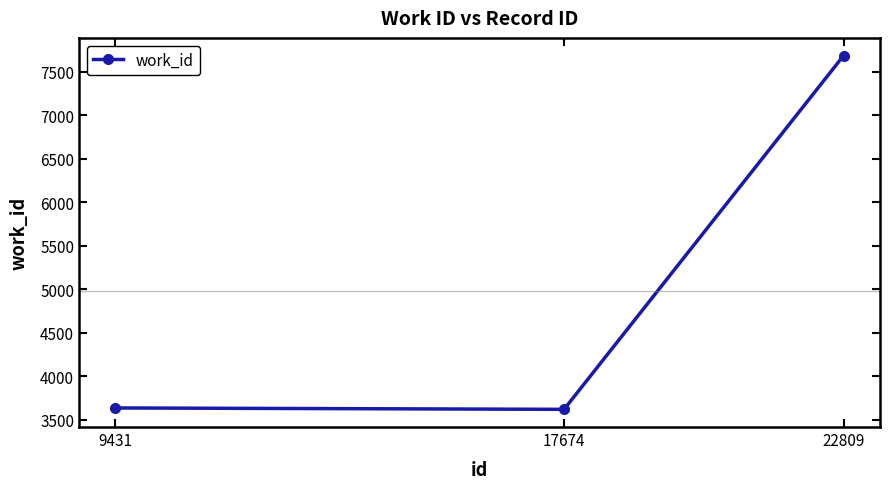

What is the maximum value shown in the chart?

7684